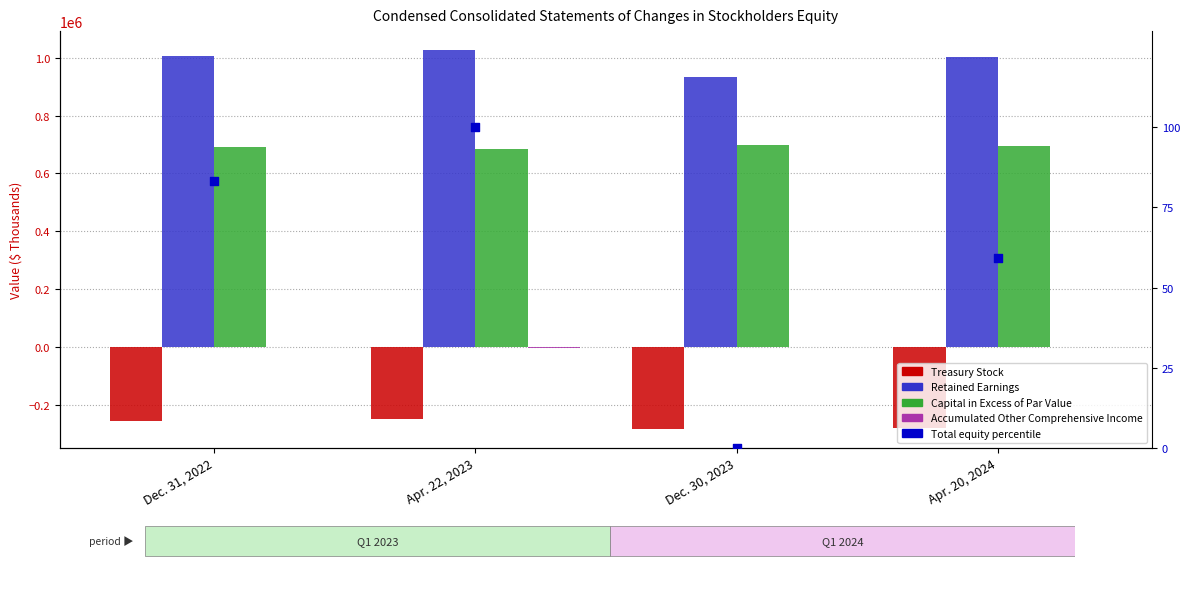

Which series contains the highest Y value?

Retained Earnings